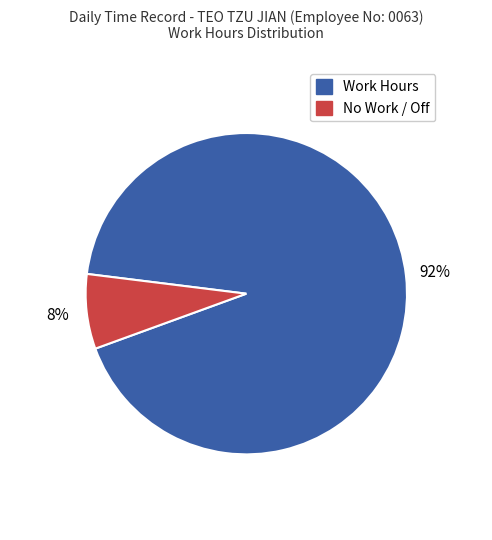

Does any single category account for the majority?

Yes